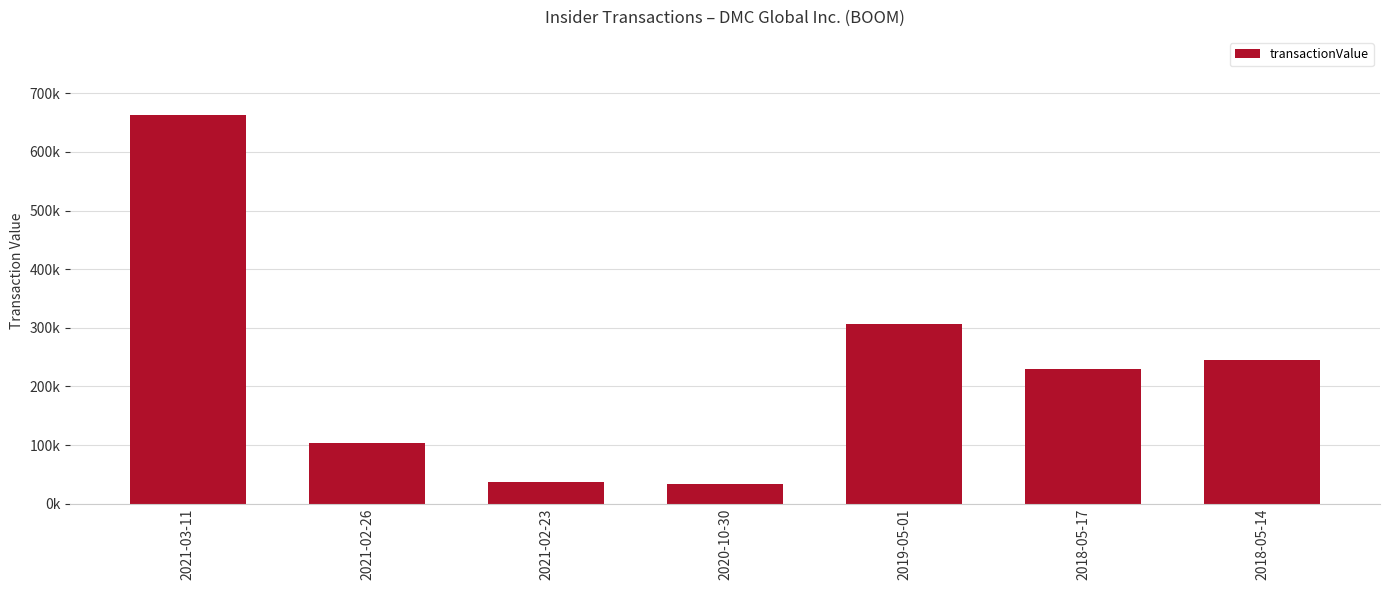

What is the change in value from 2021-03-11 to 2021-02-26?

-560070